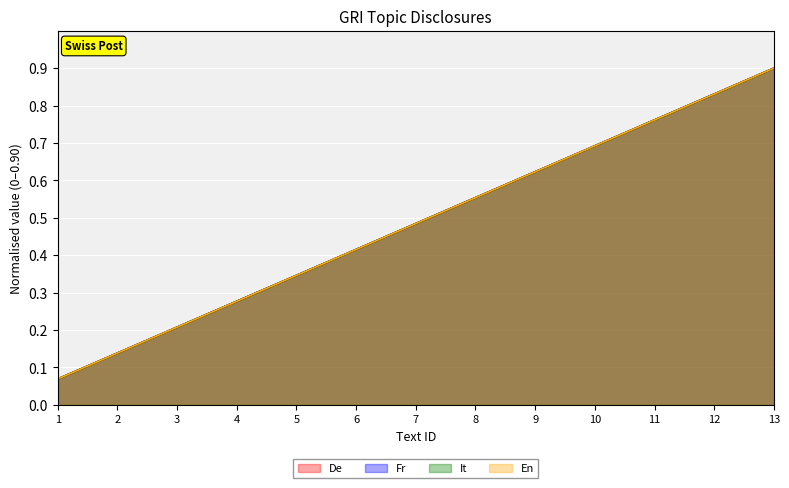

What is the sum of all It values?

6.3